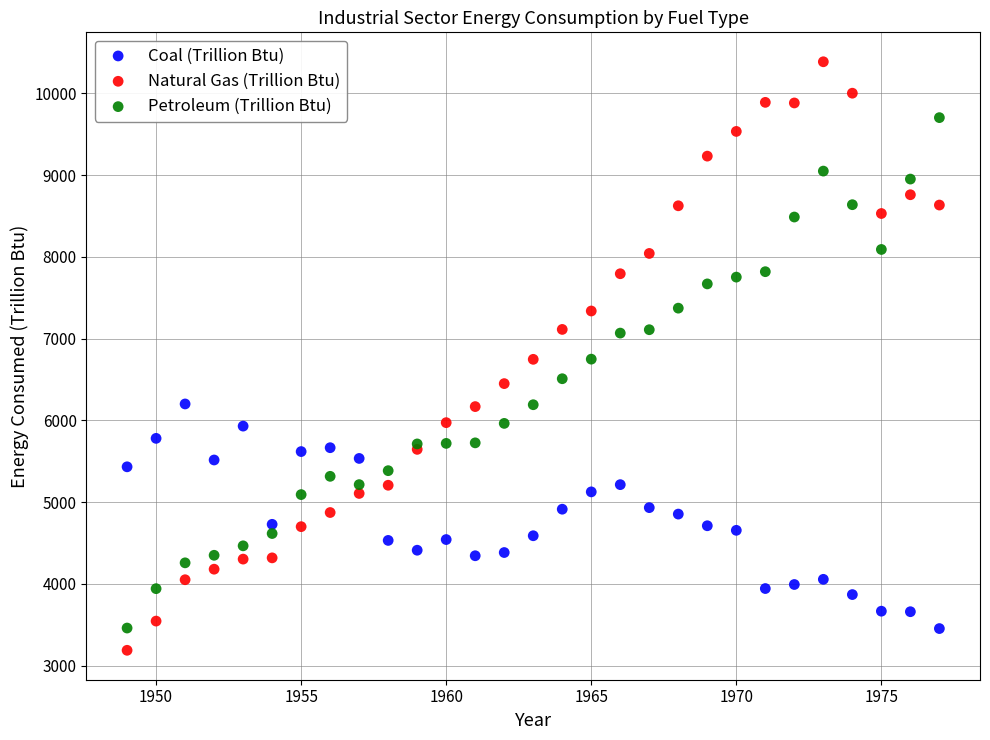

Which series contains the highest Y value?

Natural Gas (Trillion Btu)